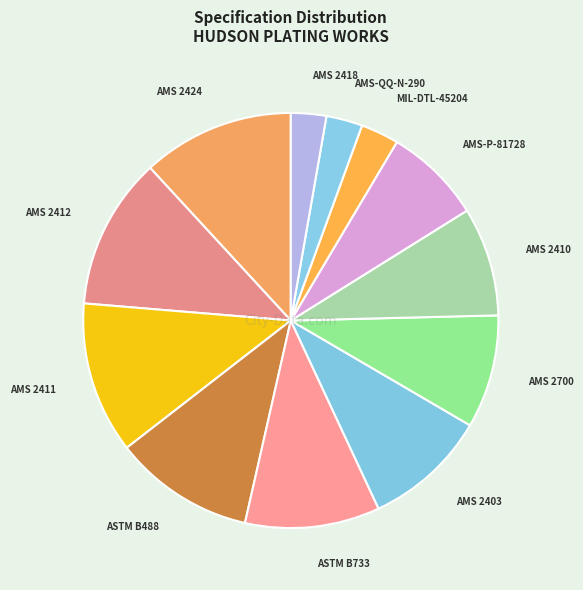

The ASTM B733 slice represents 10% of the pie. True or false?

True